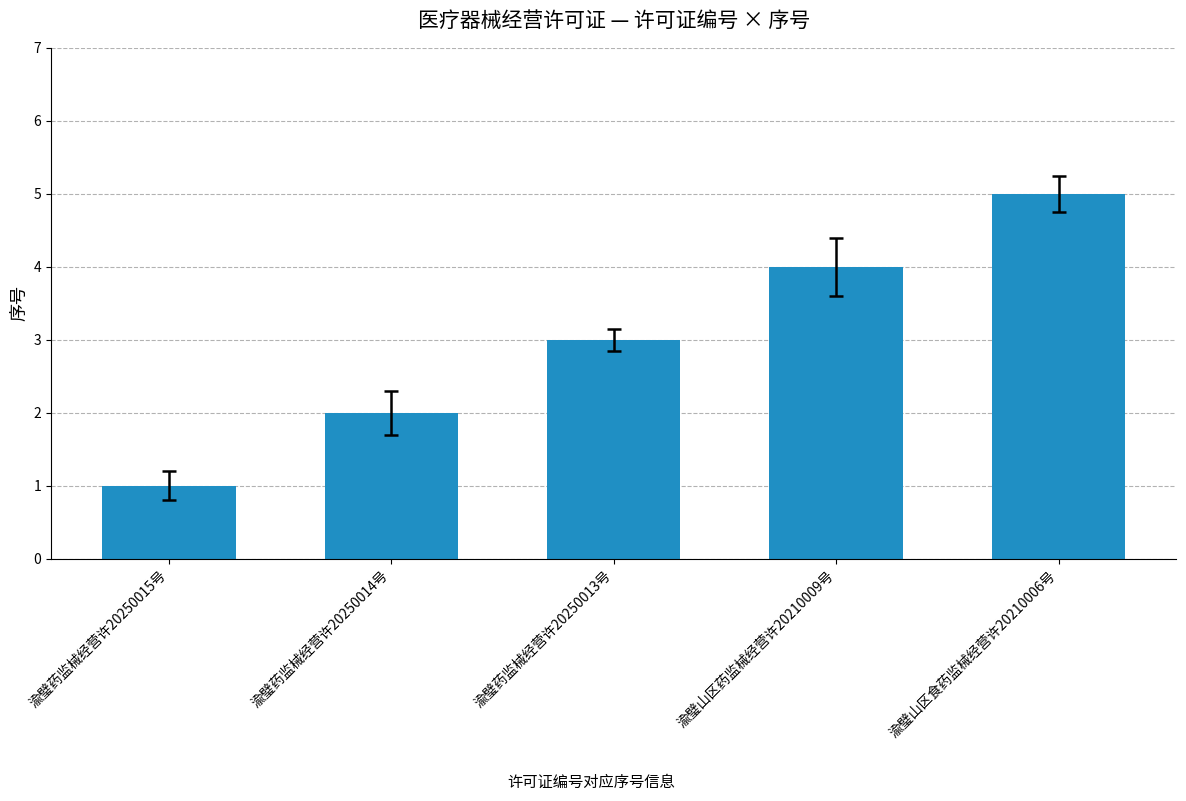

Which category has the lowest value across all series?

渝璧药监械经营许20250015号